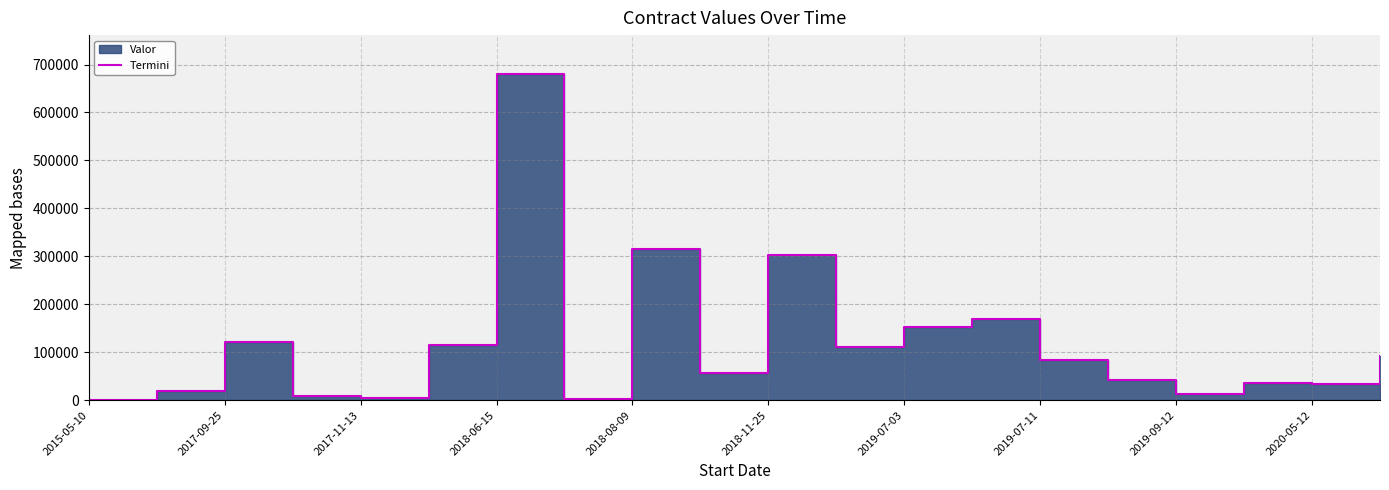

How many points are lower than both their immediate neighbors (excluding endpoints)?

6